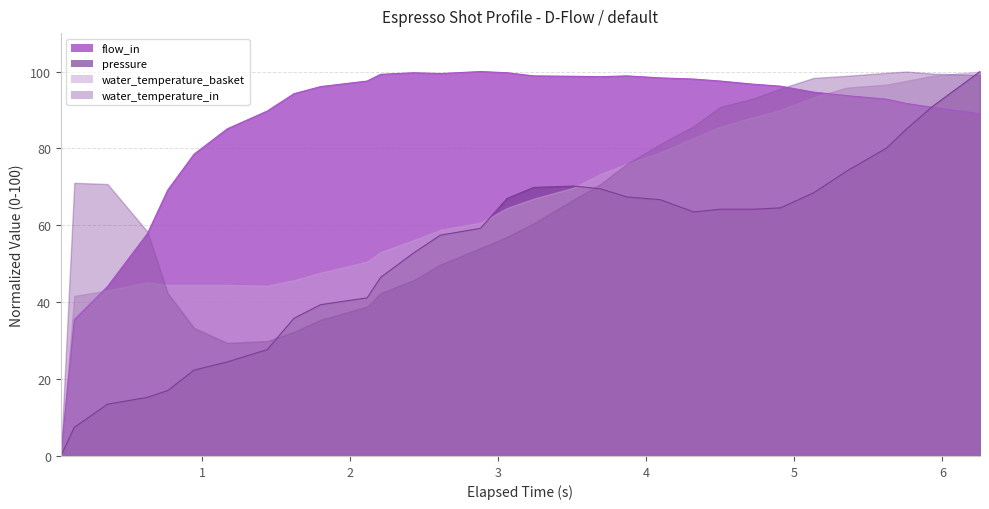

The value of flow_in_line at 5 is 104.7. True or false?

False